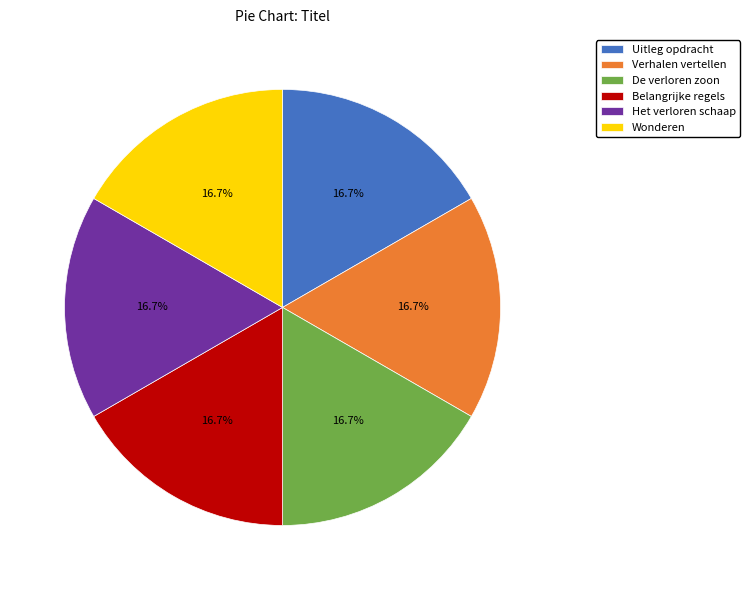

How many slices are in this pie chart?

6